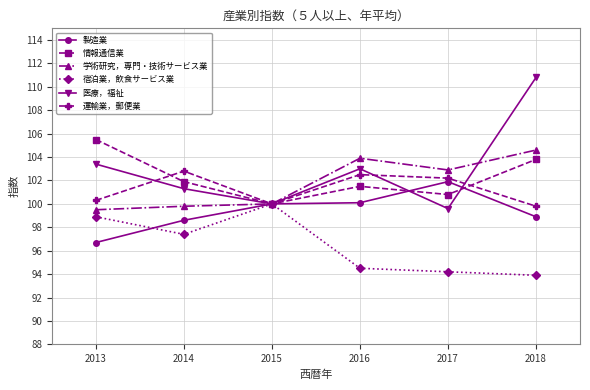

At how many categories does at least one series exceed 107?

1